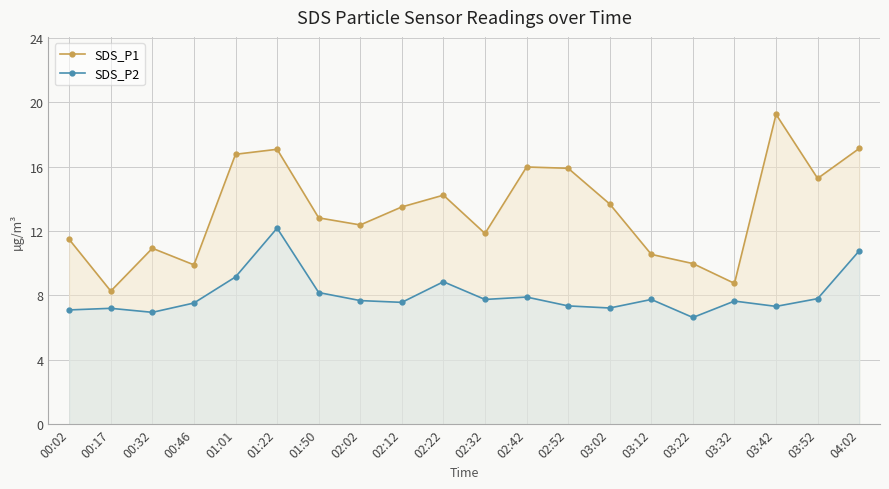

Which has a higher value, 03:12 or 03:22?

03:12